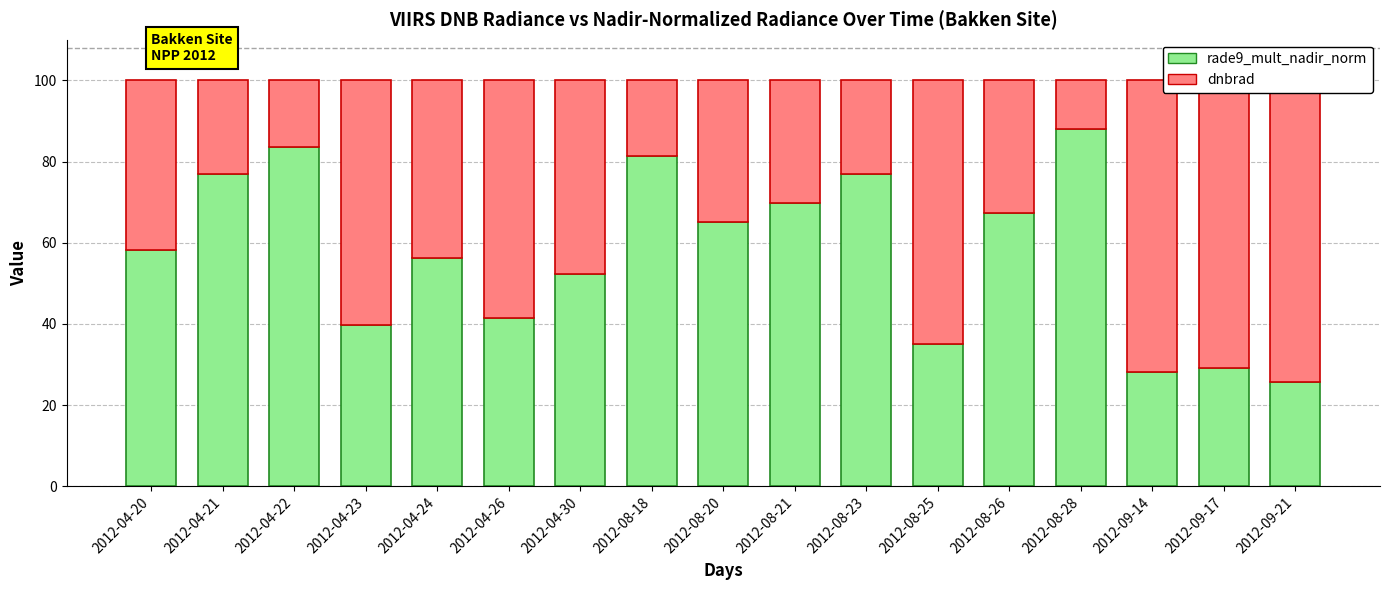

At which label is rade9_mult_nadir_norm closest to 56?

2012-04-24